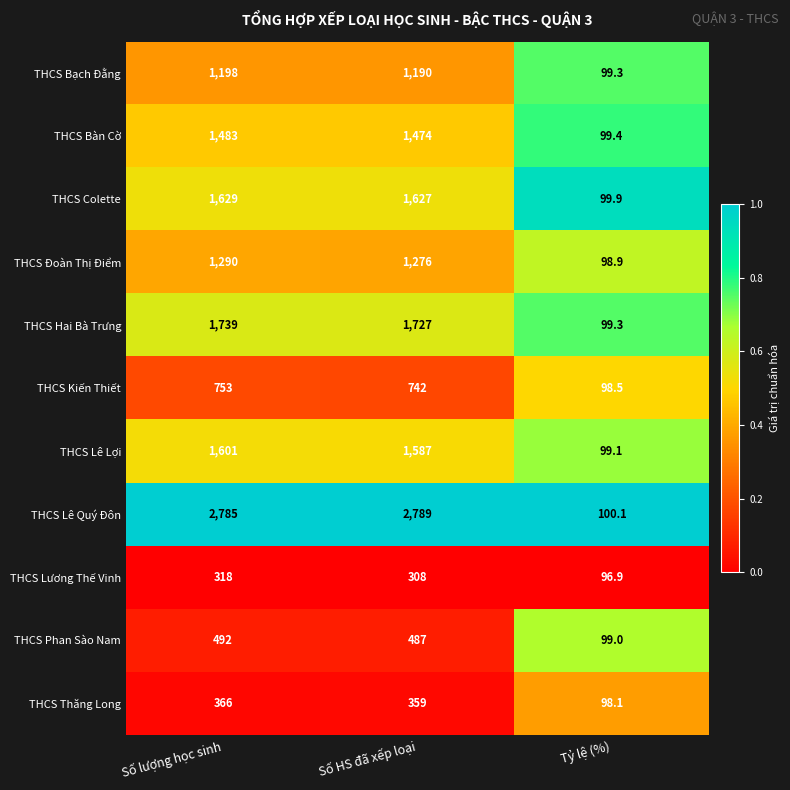

What is the approximate value of THCS Thăng Long at Số lượng học sinh?

366.0